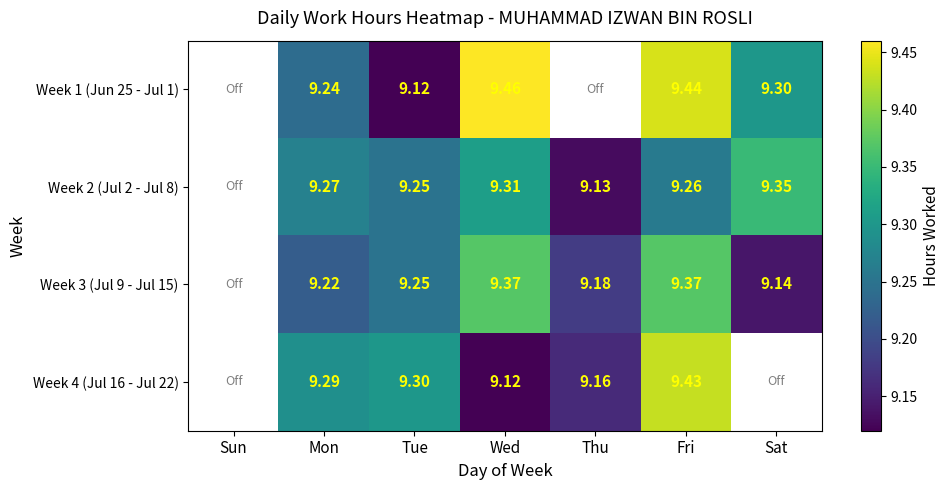

What is the sum of the Week 4 (Jul 16 - Jul 22) values at Fri and Tue?

18.7